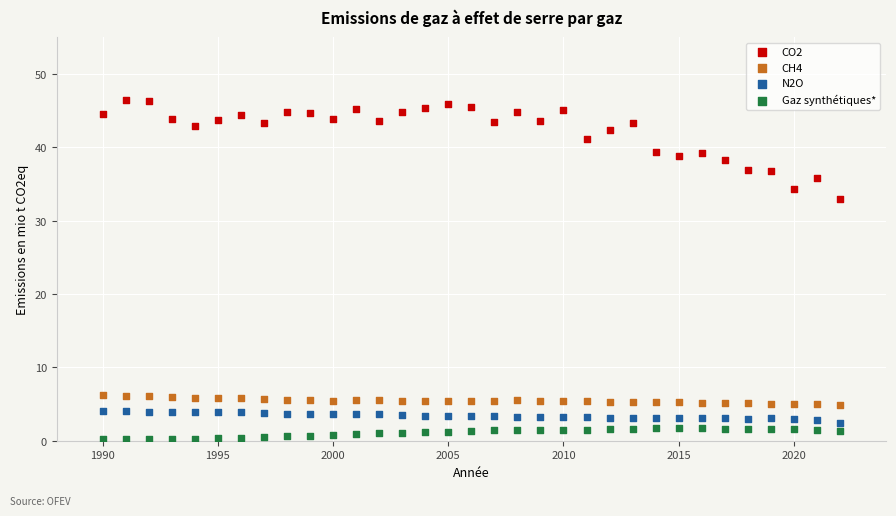

Which series has the widest spread of Y values?

CO2